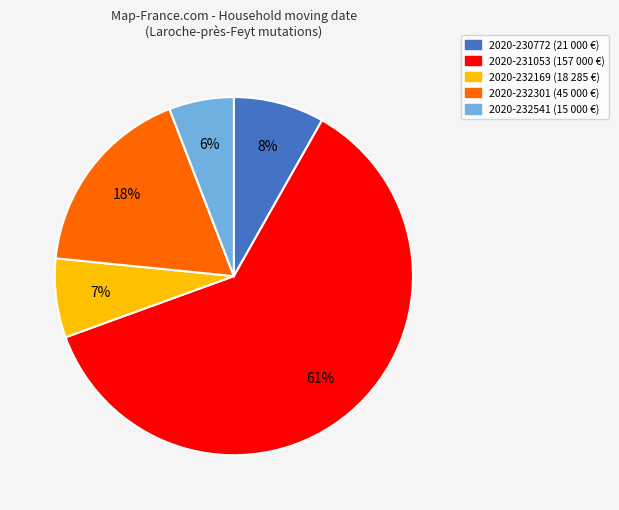

To the nearest percent, what is the difference between the largest and smallest slice percentages?

55%